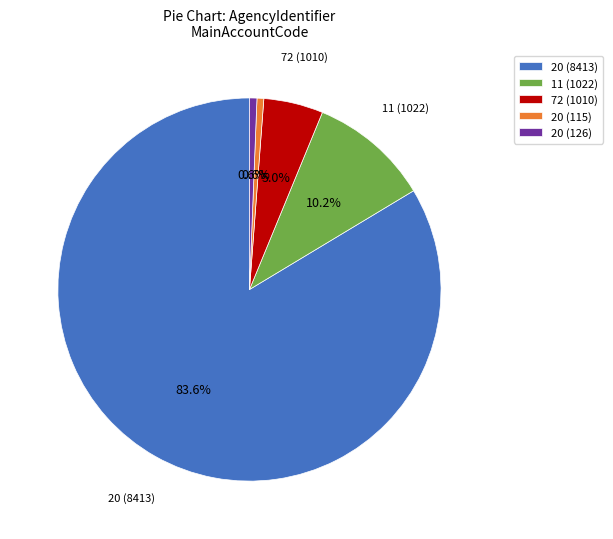

Is there a majority slice in this chart?

Yes